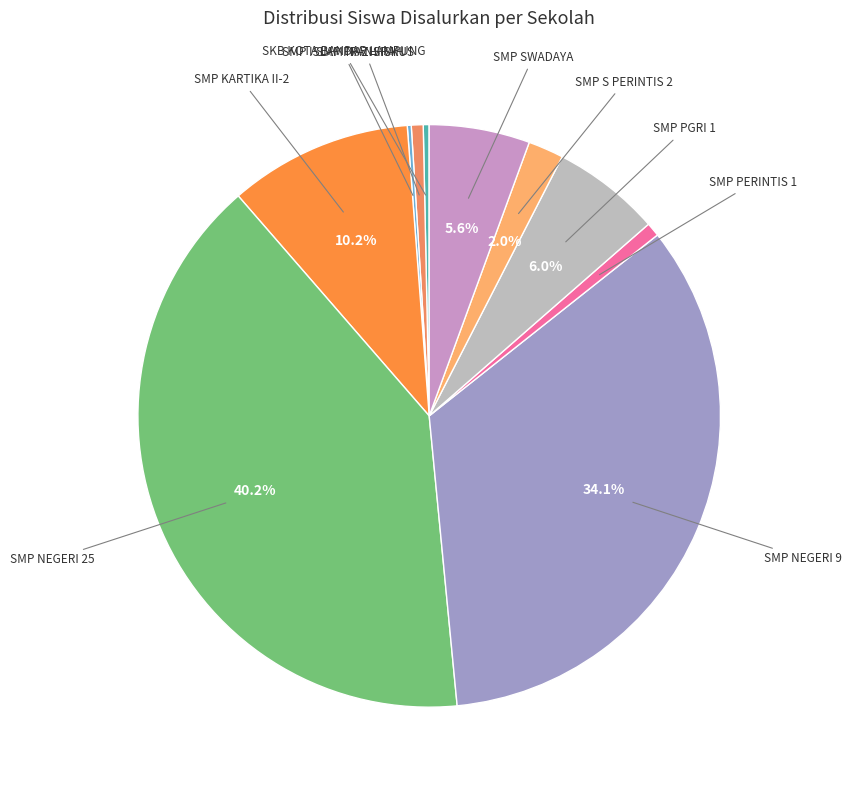

Does any single category account for the majority?

No